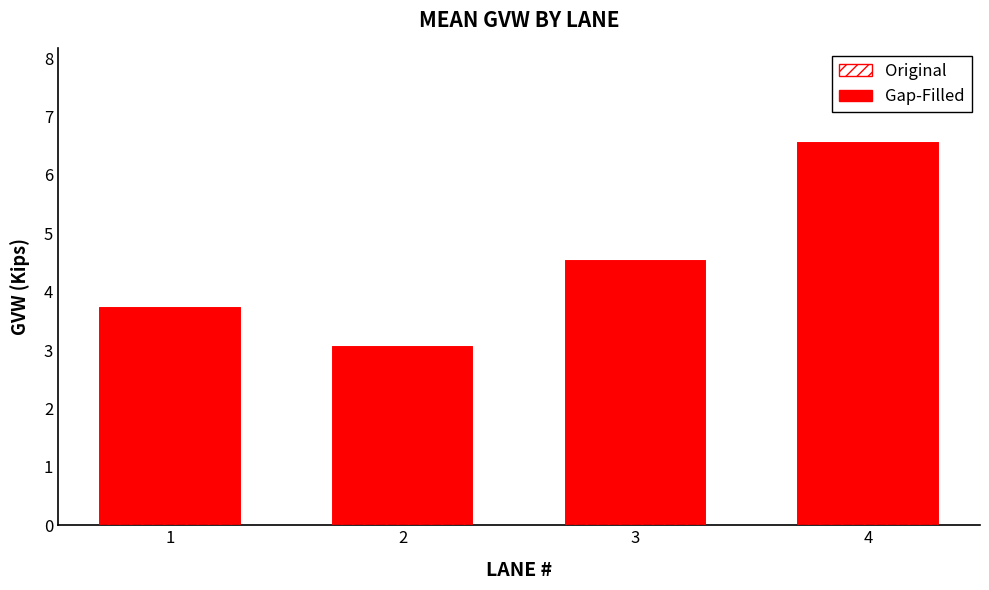

What is the value of the Gap-Filled bar at the 4th from the left?

6.5